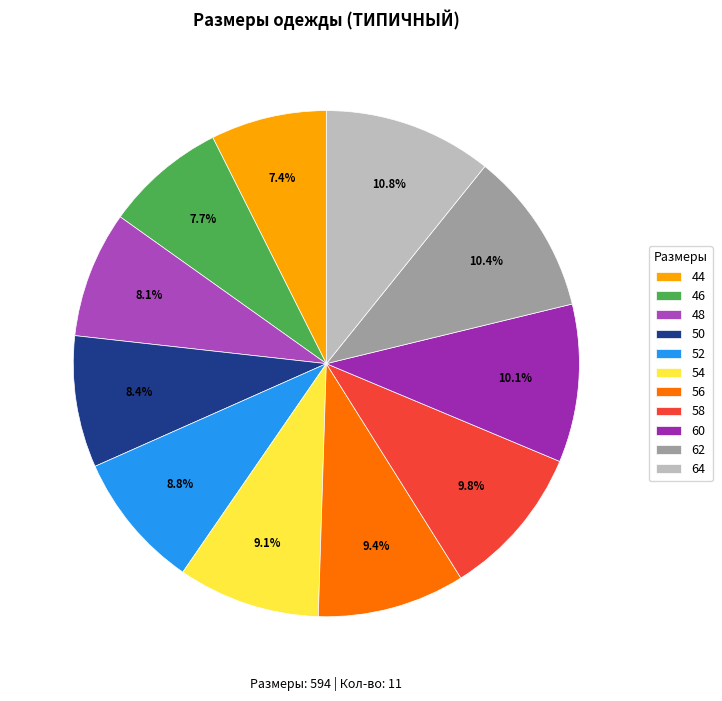

Is it true that 58 is 1% of the pie?

False